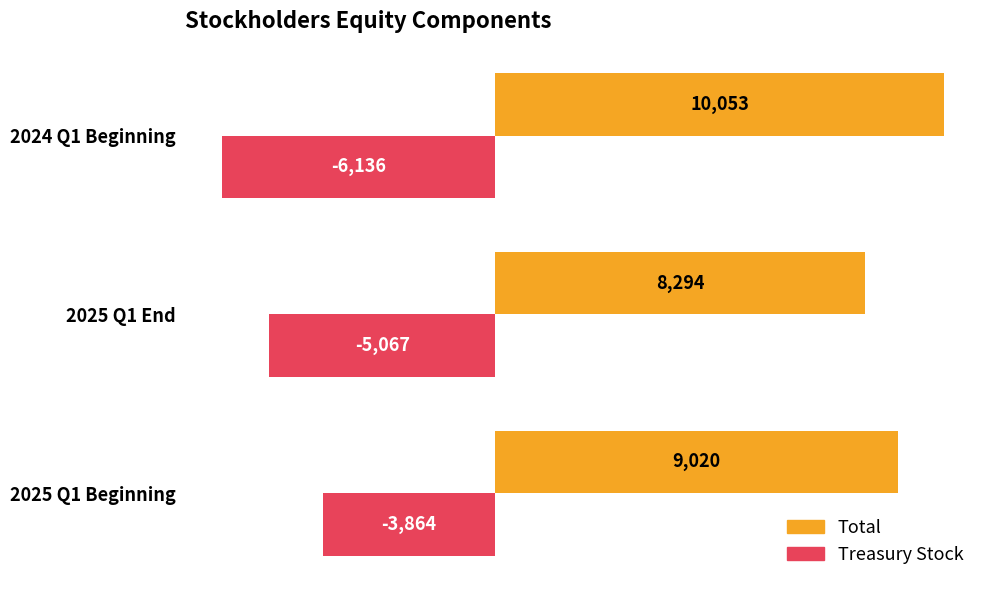

Which series has the largest range (max minus min)?

Treasury Stock